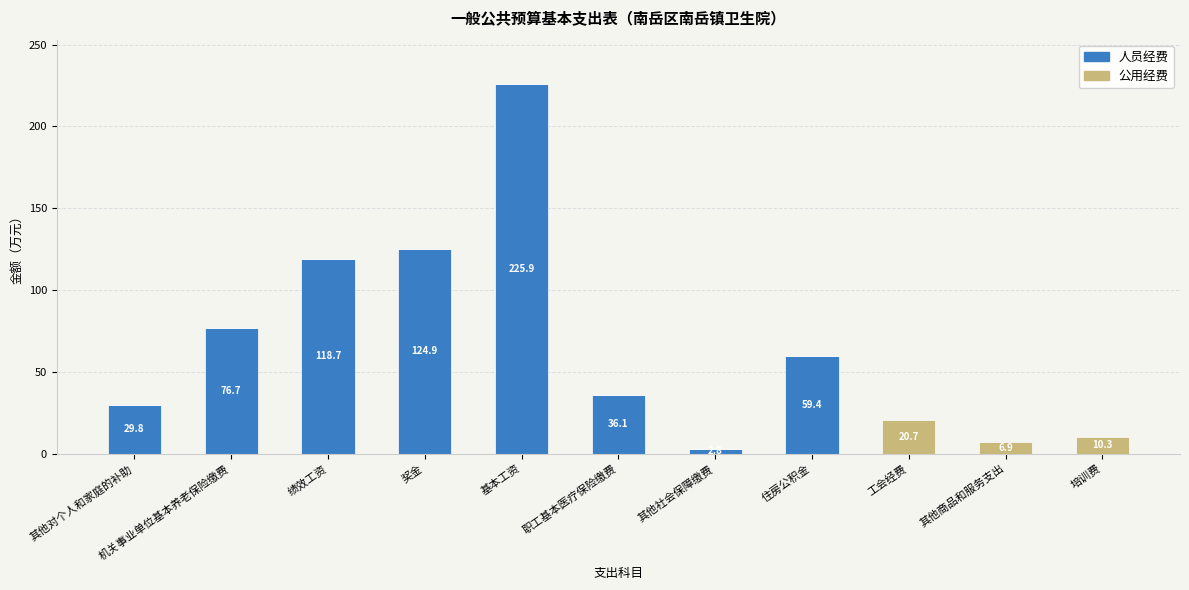

What is the difference between the 人员经费 values at 培训费 and 职工基本医疗保险缴费?

36.1